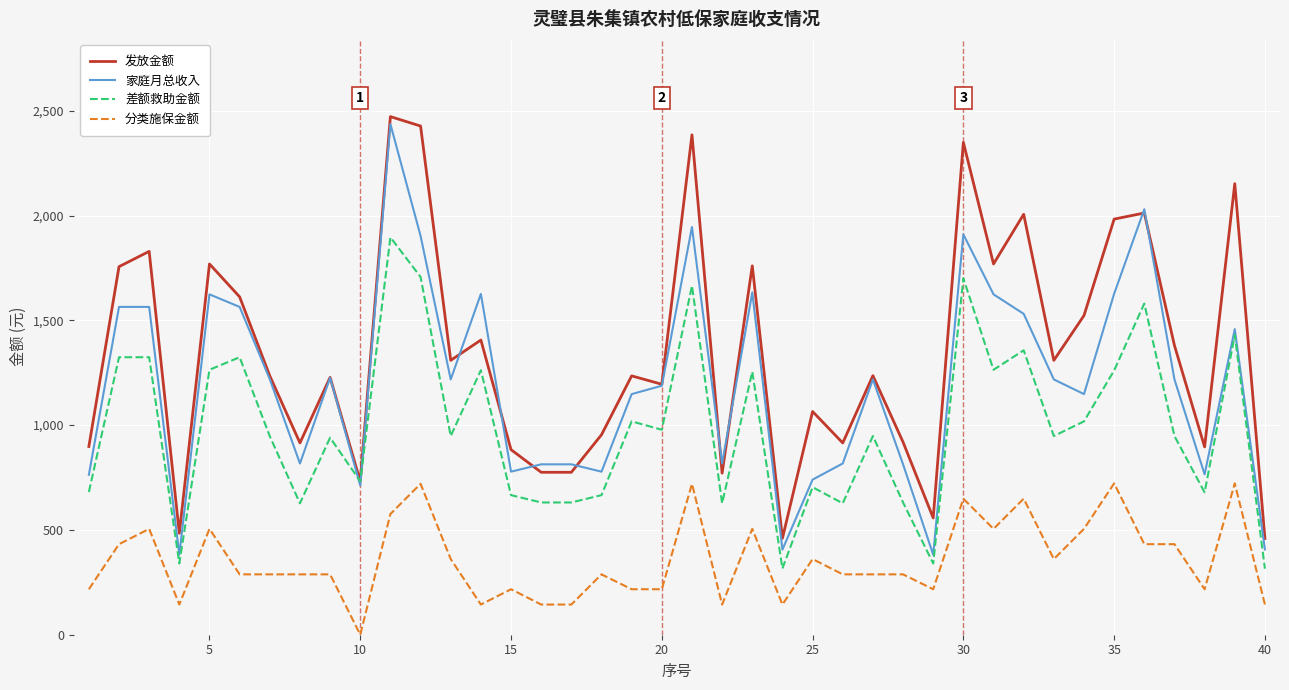

List the series in order of their overall mean, lowest first.

分类施保金额, 差额救助金额, 家庭月总收入, 发放金额